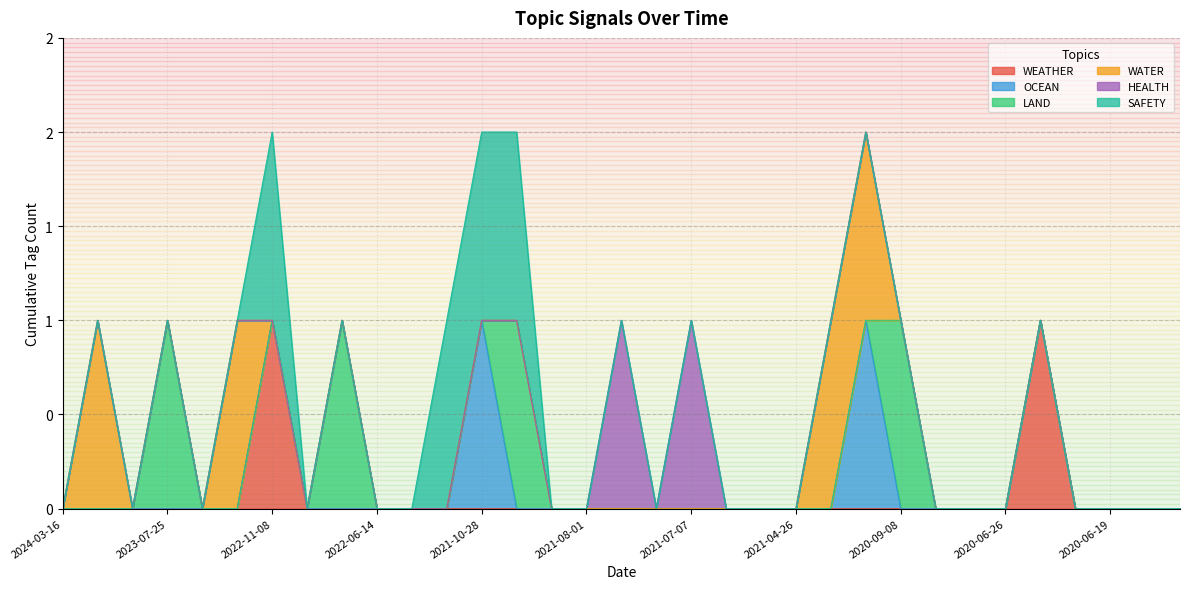

Which category has the highest value across all series?

2022-11-08